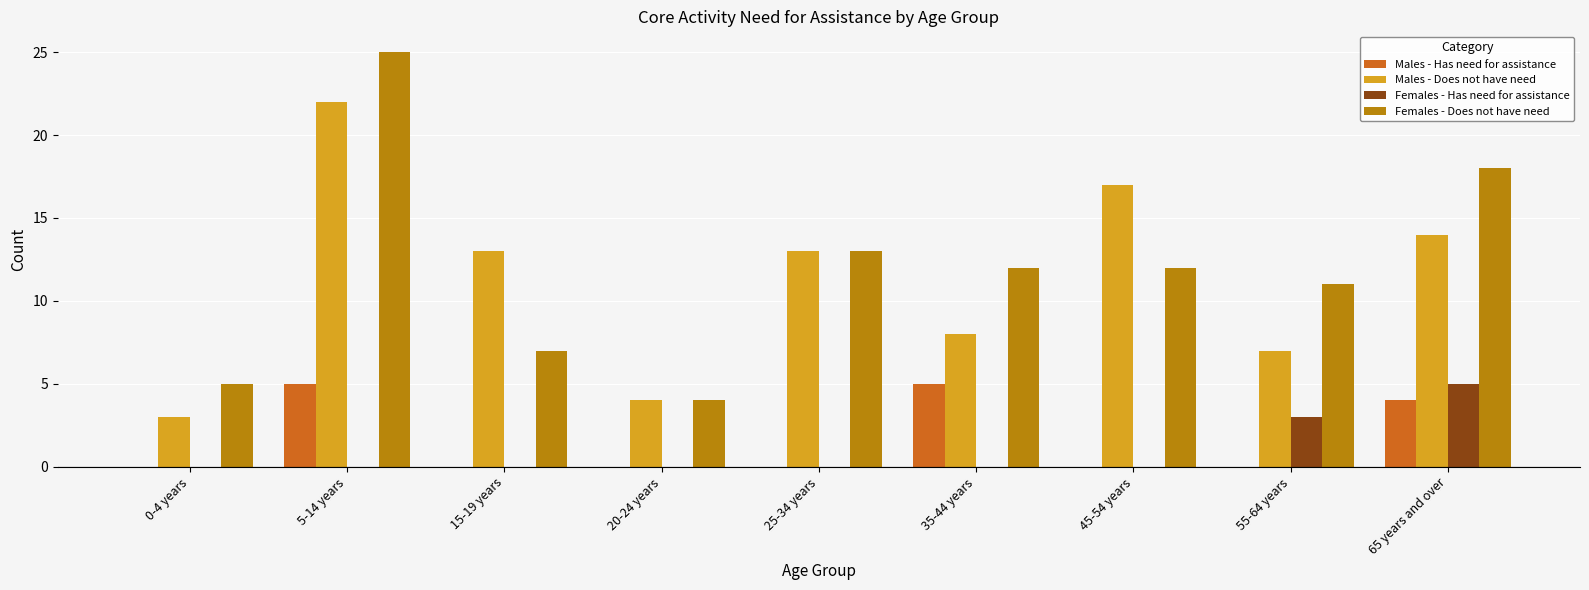

What is the spread (max minus min) of values at 15-19 years?

13